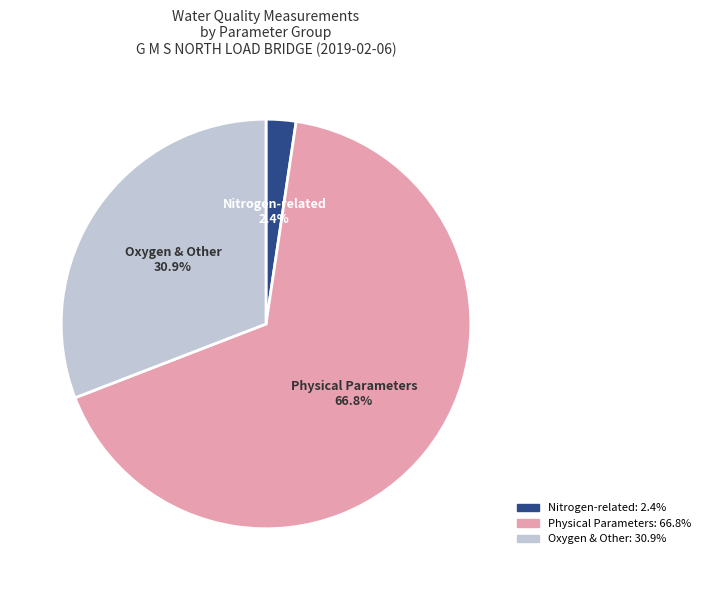

Does any single category account for the majority?

Yes